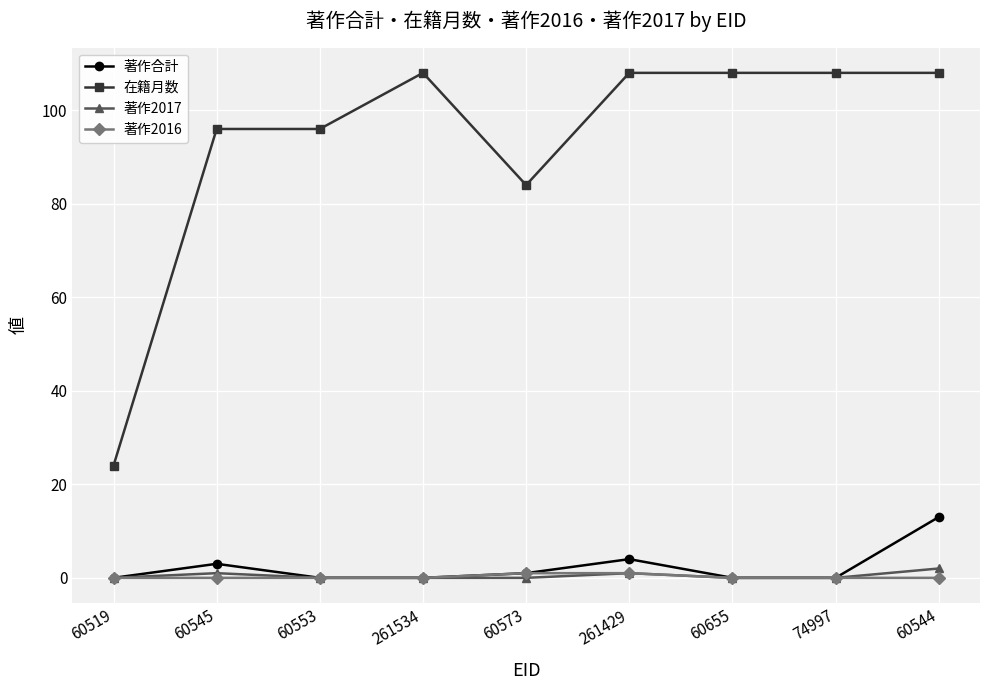

The value of 在籍月数 at 60519 is 24. True or false?

True